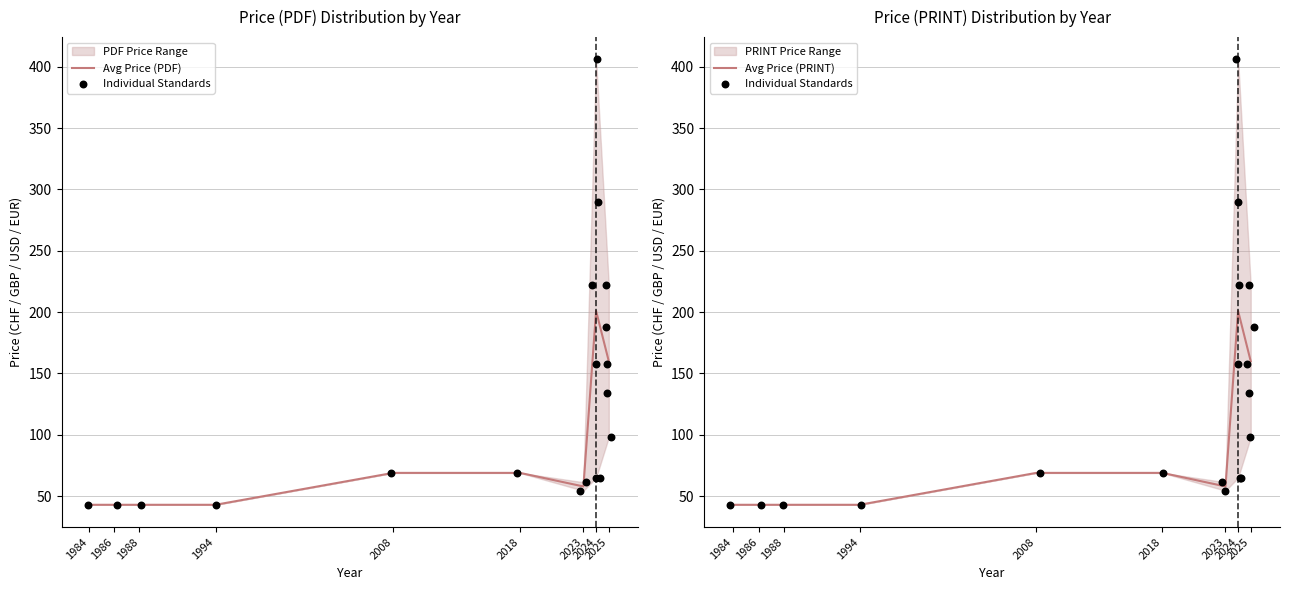

What is the lowest value of the Avg Price (PDF) series?

43.0